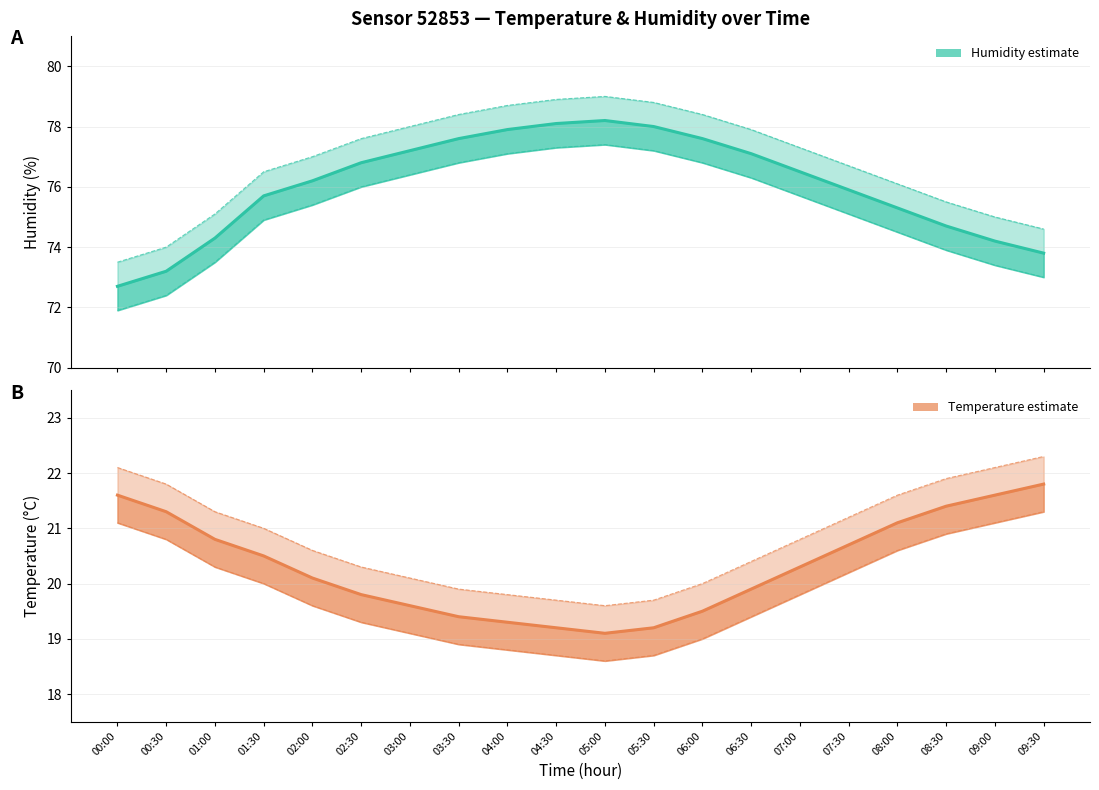

Which has a higher value, 03:30 or 05:00?

03:30